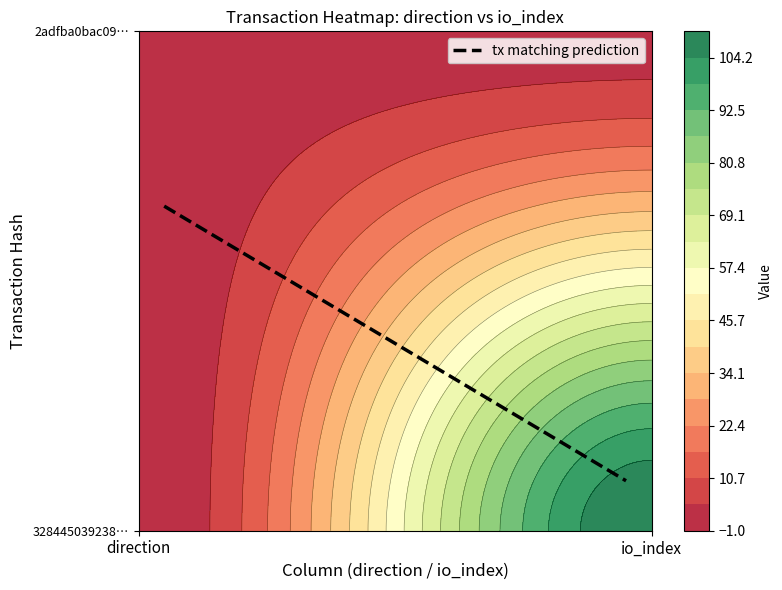

List the series in order of their peak value, highest first.

3284450392381f499fd96d3e5e877fe683654bf, 2adfba0bac099fcbeb44c0675cc25acdc5fff4b